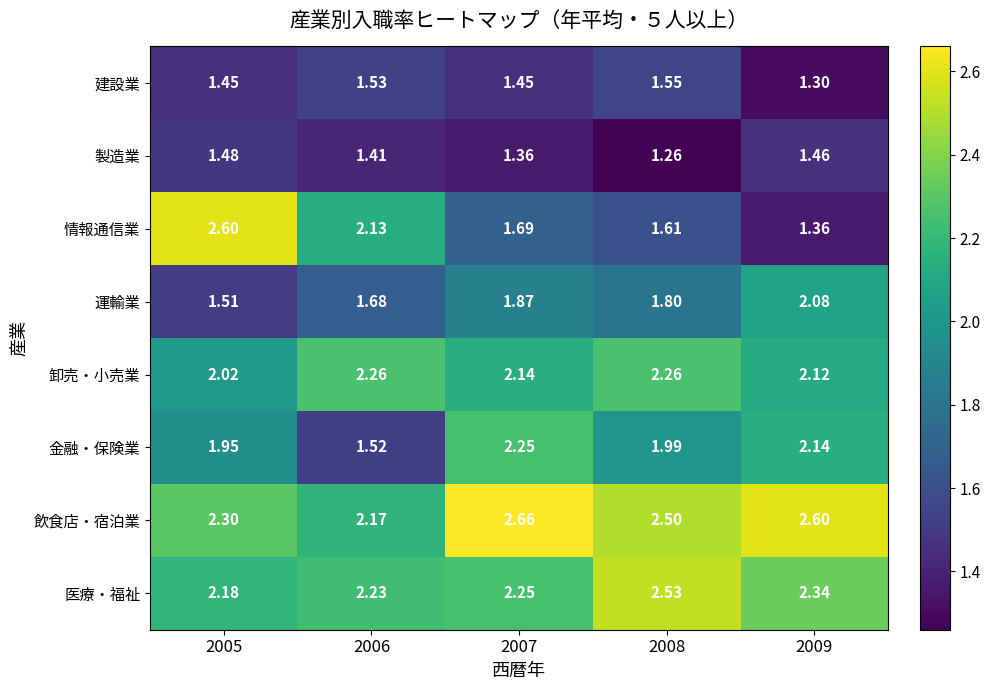

Which series has the largest total across all categories?

飲食店・宿泊業